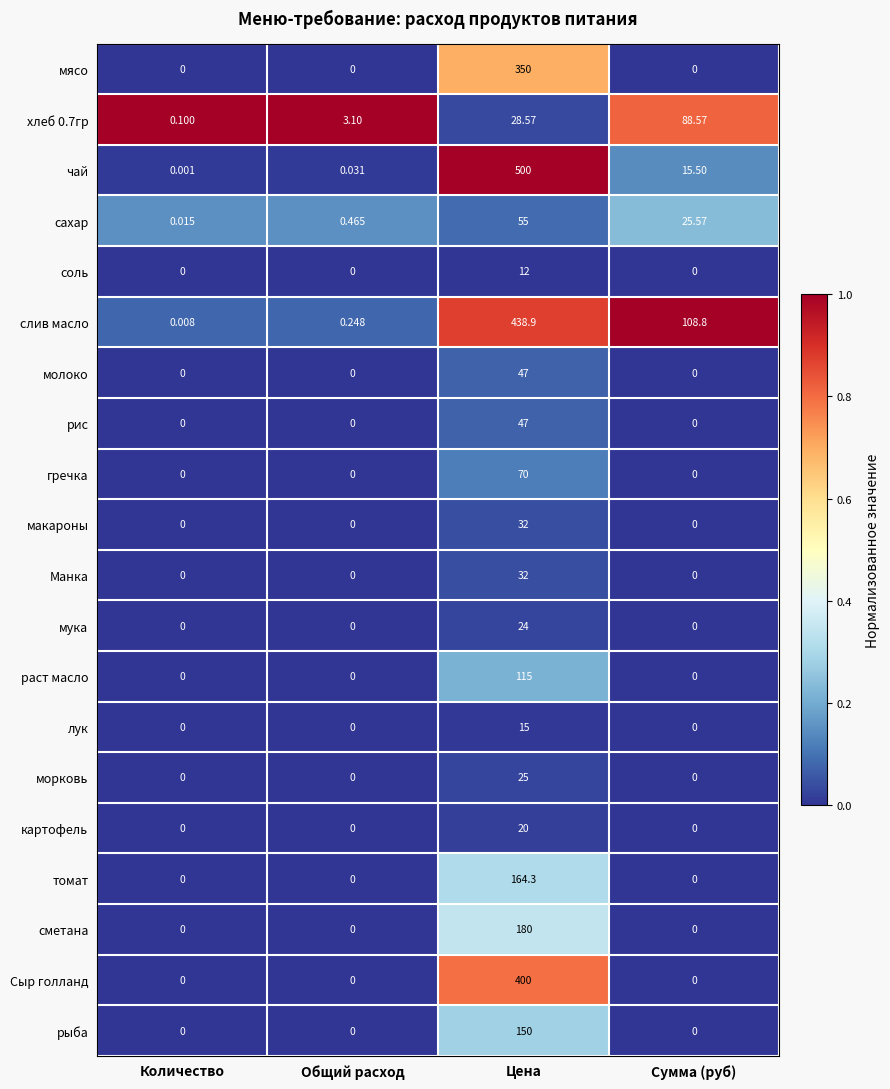

Is the value of соль at Цена greater than the value of раст масло at Количество?

Yes